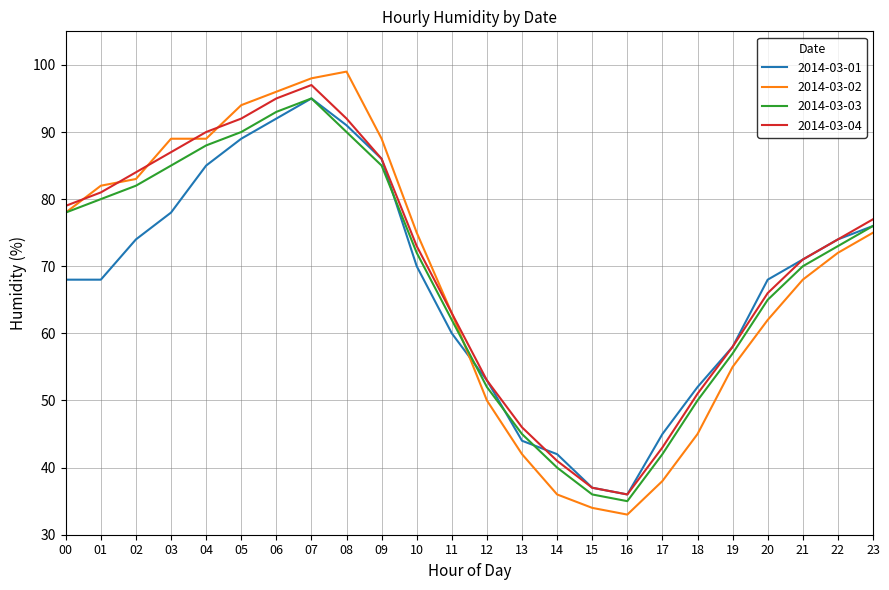

True or false: 2014-03-01 has more than 0 points higher than both neighbors.

True